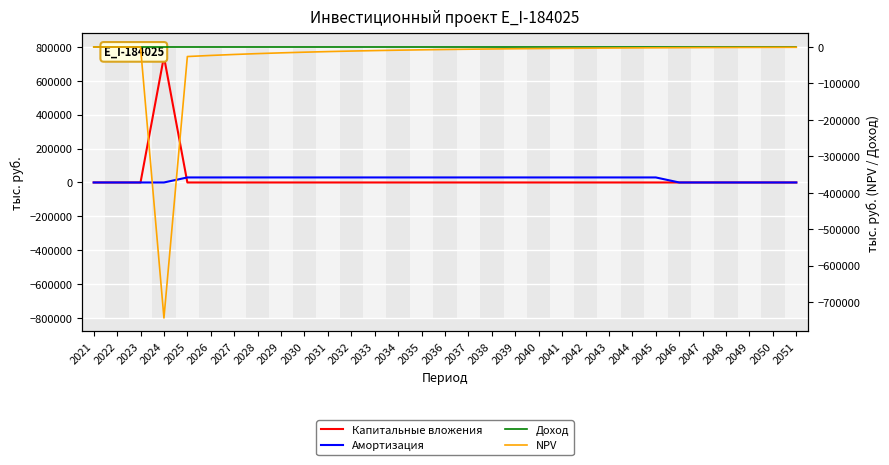

Reading left to right, what are all the values shown in this chart?

Капитальные вложения: 2021=0.0	2022=0.0	2023=0.0	2024=743001.6	2025=0.0	2026=0.0	2027=0.0	2028=0.0	2029=0.0	2030=0.0	2031=0.0	2032=0.0	2033=0.0	2034=0.0	2035=0.0	2036=0.0	2037=0.0	2038=0.0	2039=0.0	2040=0.0	2041=0.0	2042=0.0	2043=0.0	2044=0.0	2045=0.0	2046=0.0	2047=0.0	2048=0.0	2049=0.0	2050=0.0	2051=0.0
Амортизация: 2021=0.0	2022=0.0	2023=0.0	2024=0.0	2025=29720.1	2026=29720.1	2027=29720.1	2028=29720.1	2029=29720.1	2030=29720.1	2031=29720.1	2032=29720.1	2033=29720.1	2034=29720.1	2035=29720.1	2036=29720.1	2037=29720.1	2038=29720.1	2039=29720.1	2040=29720.1	2041=29720.1	2042=29720.1	2043=29720.1	2044=29720.1	2045=29720.1	2046=0.0	2047=0.0	2048=0.0	2049=0.0	2050=0.0	2051=0.0
Доход: 2021=0.0	2022=0.0	2023=0.0	2024=0.0	2025=0.0	2026=0.0	2027=0.0	2028=0.0	2029=0.0	2030=0.0	2031=0.0	2032=0.0	2033=0.0	2034=0.0	2035=0.0	2036=0.0	2037=0.0	2038=0.0	2039=0.0	2040=0.0	2041=0.0	2042=0.0	2043=0.0	2044=0.0	2045=0.0	2046=0.0	2047=0.0	2048=0.0	2049=0.0	2050=0.0	2051=0.0
NPV: 2021=0.0	2022=0.0	2023=0.0	2024=-743001.6	2025=-26124.4	2026=-23119.8	2027=-20460.0	2028=-18106.2	2029=-16023.0	2030=-14180.5	2031=-12546.5	2032=-11102.3	2033=-9824.2	2034=-8695.8	2035=-7699.8	2036=-6817.9	2037=-6036.2	2038=-5340.9	2039=-4722.0	2040=-4167.4	2041=-3672.0	2042=-3221.3	2043=-2819.7	2044=-2458.6	2045=-2136.8	2046=-1848.5	2047=-1590.7	2048=-1360.1	2049=-1153.2	2050=-966.5	2051=-797.5